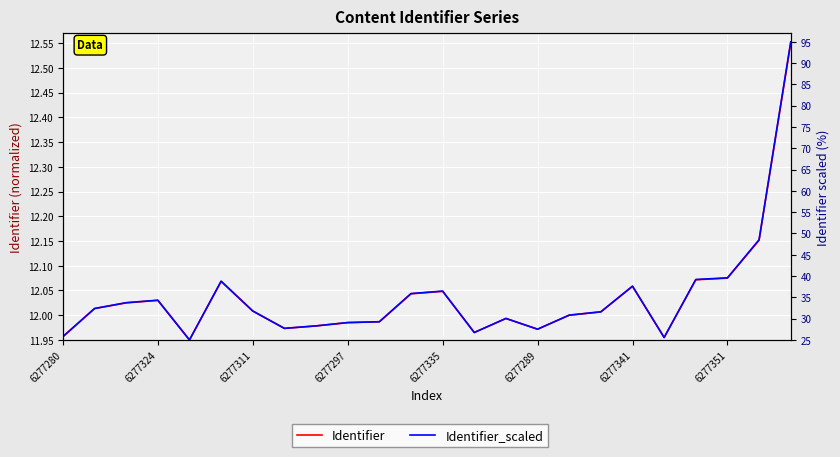

Between 17 and 22, which series saw the biggest shift?

Identifier_scaled